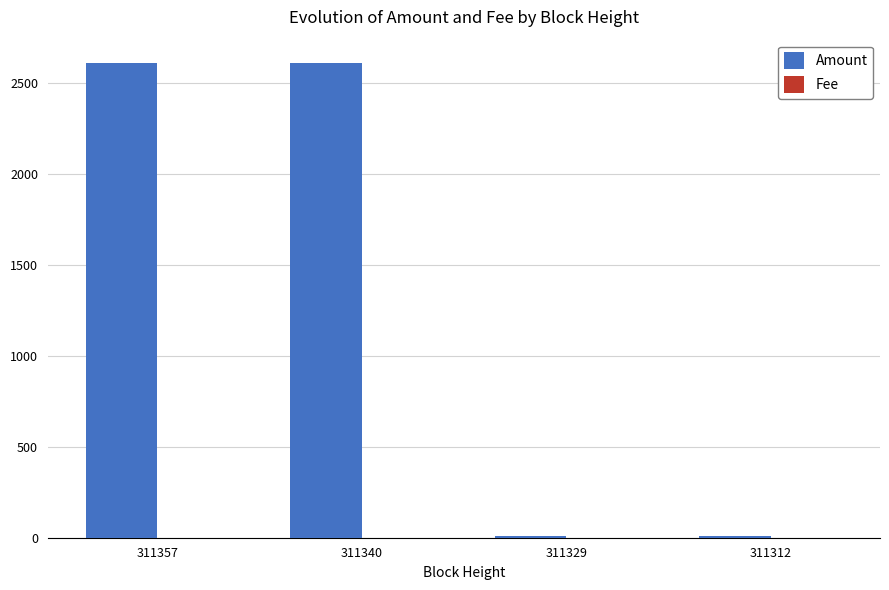

Where is Amount nearest to the value 1307?

311312